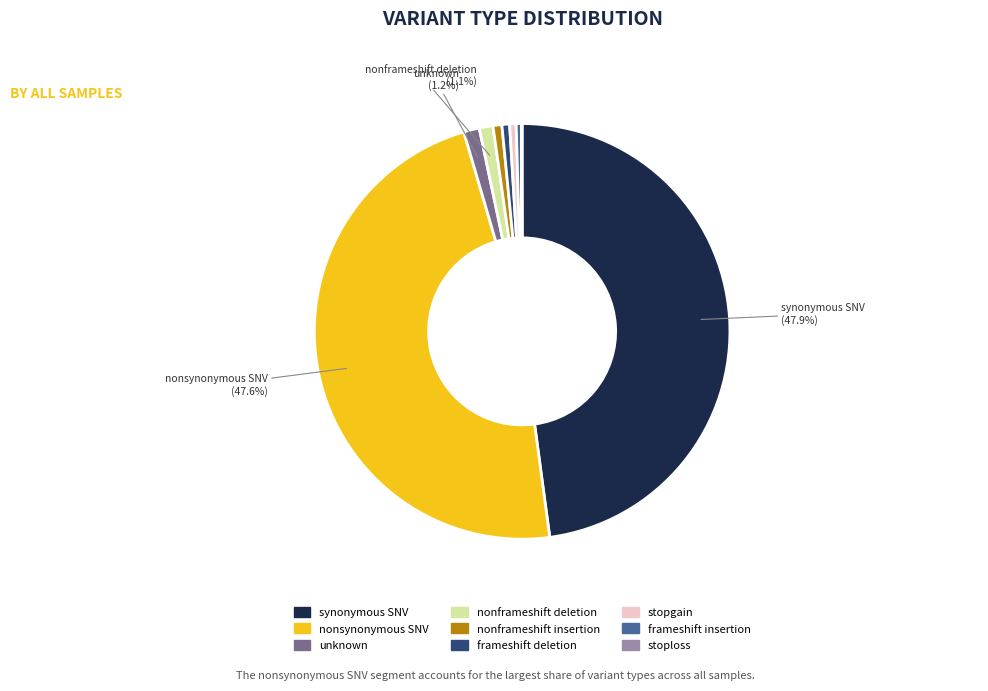

Is there a majority slice in this chart?

No